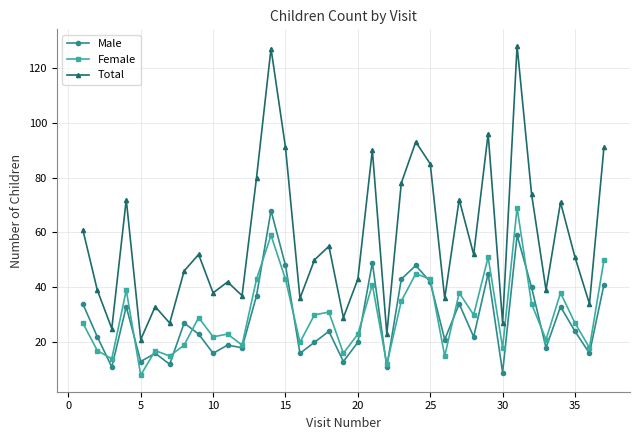

True or false: Female has more than 1 interior local peaks.

True